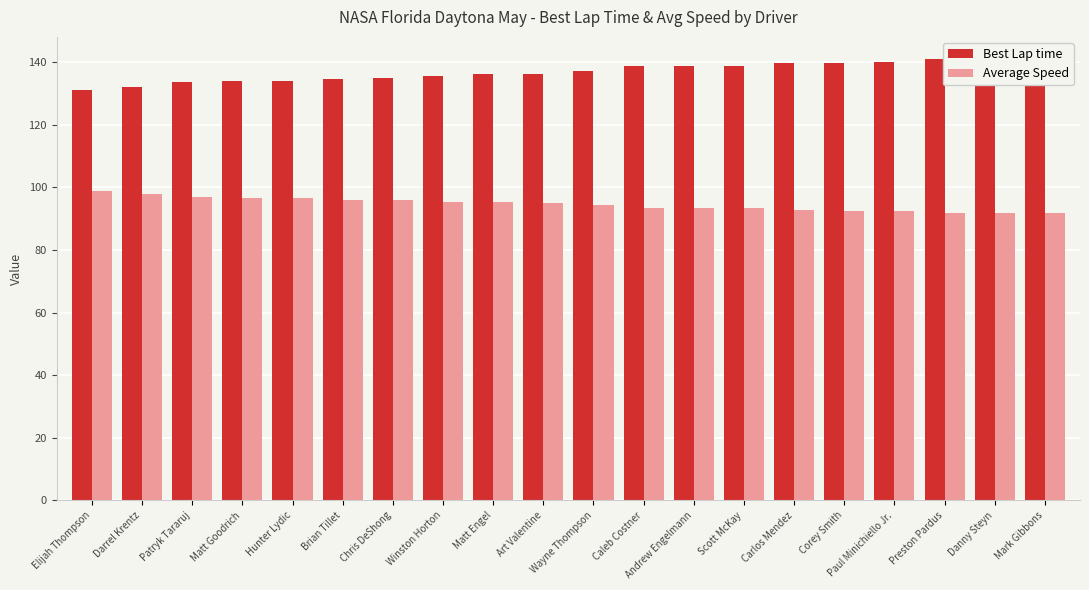

Reading left to right, what are all the values shown in this chart?

Best Lap time: 131.0	132.2	133.7	133.9	134.0	134.8	134.9	135.7	136.1	136.4	137.3	138.7	138.8	138.8	139.9	139.9	140.0	140.9	141.0	141.1
Average Speed: 98.9	98.0	96.9	96.8	96.7	96.2	96.1	95.5	95.2	95.0	94.4	93.4	93.4	93.4	92.7	92.6	92.6	92.0	91.9	91.9